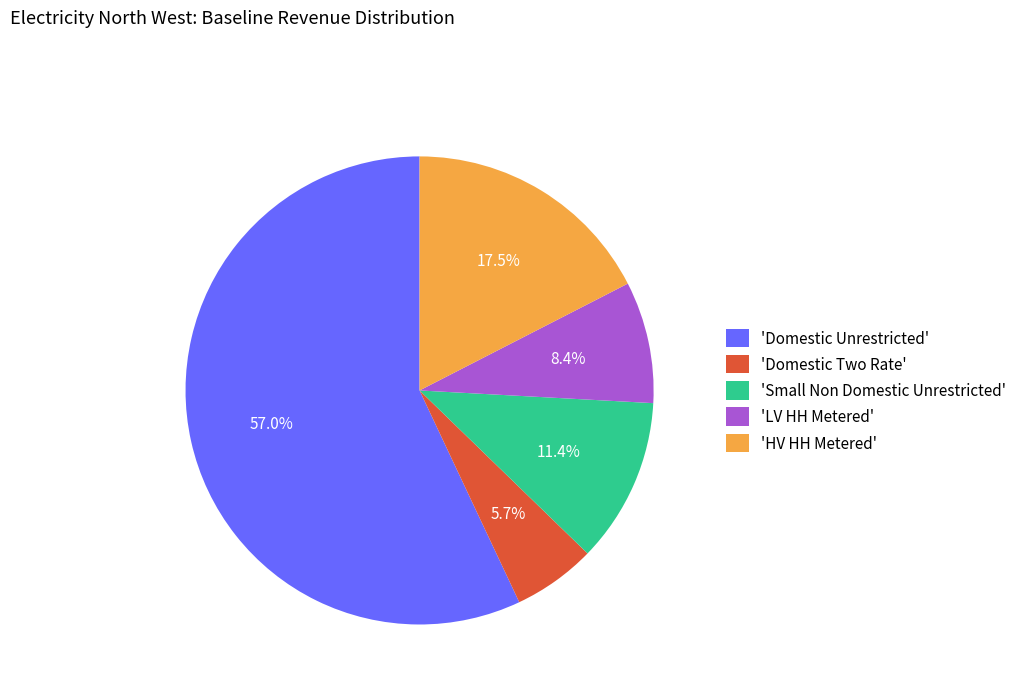

What portion of the pie excludes 'Domestic Two Rate'?

94.3%